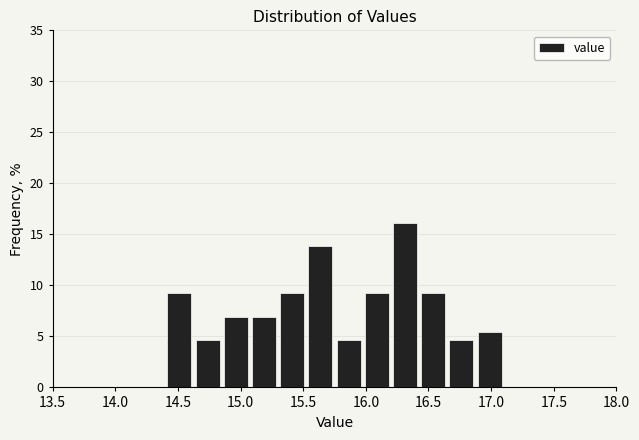

Reading left to right, transcribe this chart: for each bar, give the range it covers on the x-axis and its height. Neither the bar edges nor the heights are printed on the chart, so give them approximately, as read against the axes.

13.500 to 13.725: 0
13.725 to 13.950: 0
13.950 to 14.175: 0
14.175 to 14.400: 0
14.400 to 14.625: 9.0
14.625 to 14.850: 4.5
14.850 to 15.075: 7.0
15.075 to 15.300: 7.0
15.300 to 15.525: 9.0
15.525 to 15.750: 14.0
15.750 to 15.975: 4.5
15.975 to 16.200: 9.0
16.200 to 16.425: 16.0
16.425 to 16.650: 9.0
16.650 to 16.875: 4.5
16.875 to 17.100: 5.5
17.100 to 17.325: 0
17.325 to 17.550: 0
17.550 to 17.775: 0
17.775 to 18.000: 0